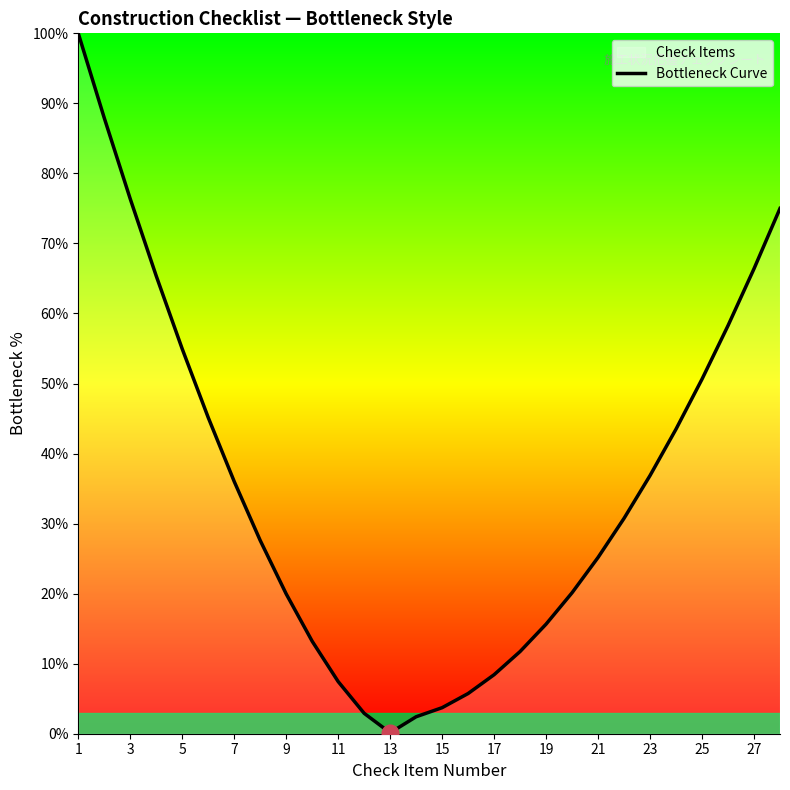

How many series are shown in this chart?

1